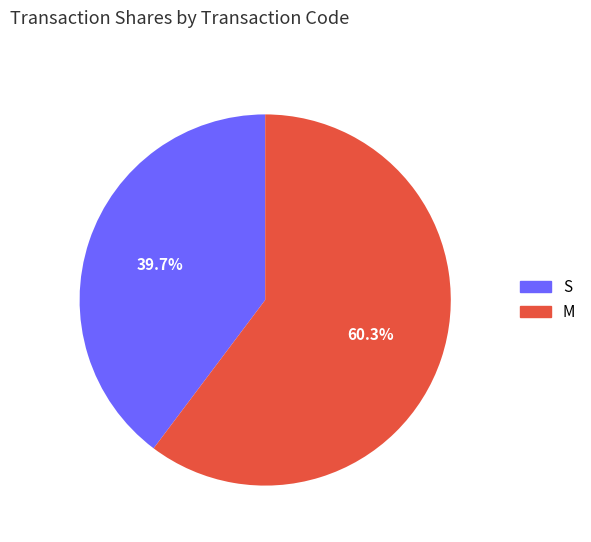

Is there any slice that represents more than half of the pie?

Yes